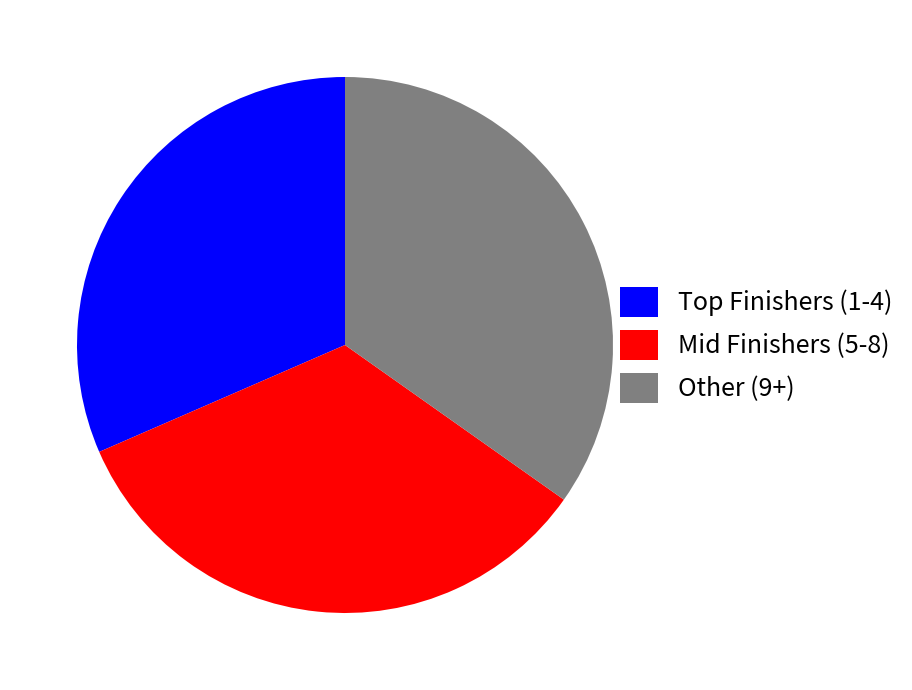

Between Other (9+) and Mid Finishers (5-8), which is larger?

Other (9+)